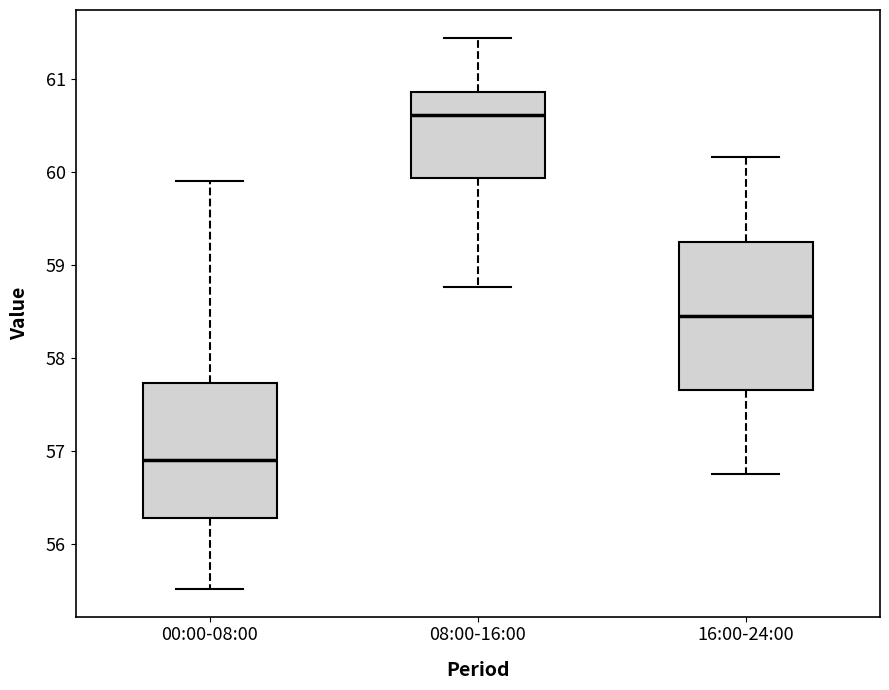

Reading left to right, transcribe this box plot: for each box, give where its median line is, the range the box spans, and where its two whiskers end, as read against the y-axis. The values are not printed on the chart, so give them approximately, as read against the axis.

00:00-08:00: median 56.9, box 56.3 to 57.7, whiskers 55.5 to 59.9
08:00-16:00: median 60.6, box 59.9 to 60.9, whiskers 58.8 to 61.5
16:00-24:00: median 58.5, box 57.7 to 59.3, whiskers 56.8 to 60.2